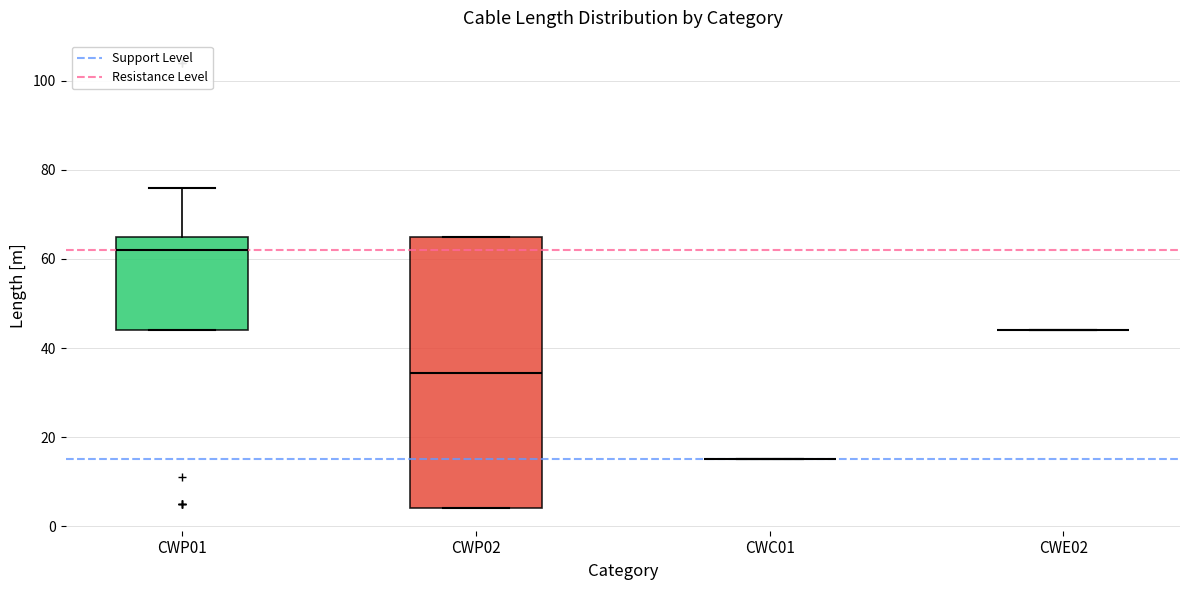

Reading left to right, read every box against the y-axis: the position of its median line, the range the box covers, and the ends of its whiskers. The values are not printed on the chart, so give them approximately, as read against the axis.

CWP01: median 62, box 44 to 66, whiskers 44 to 76
CWP02: median 34, box 4 to 66, whiskers 4 to 66
CWC01: box collapsed to a line at 16, whiskers 16 to 16
CWE02: box collapsed to a line at 44, whiskers 44 to 44